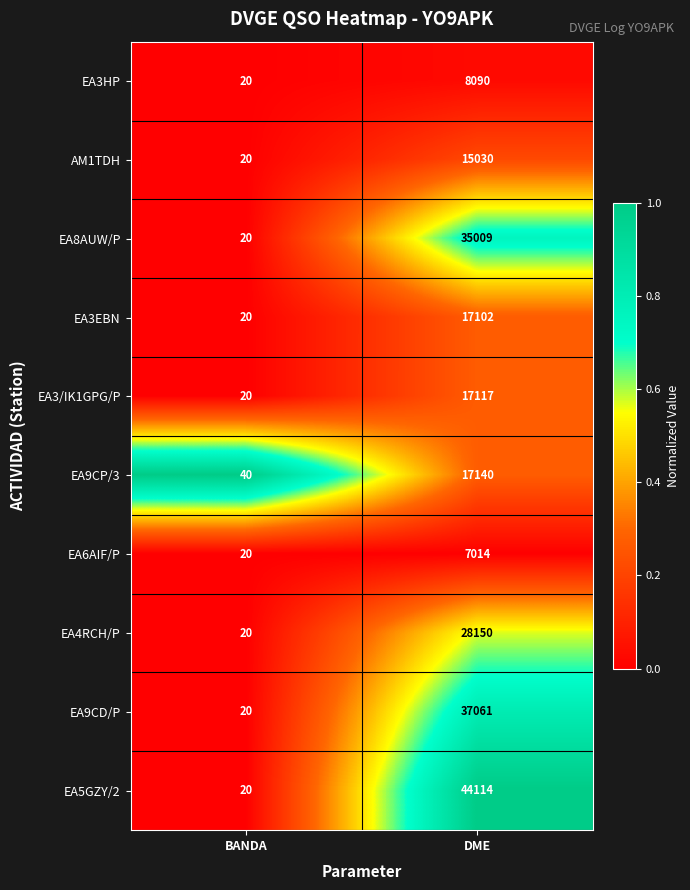

What is the sum of all EA3HP values?

8110